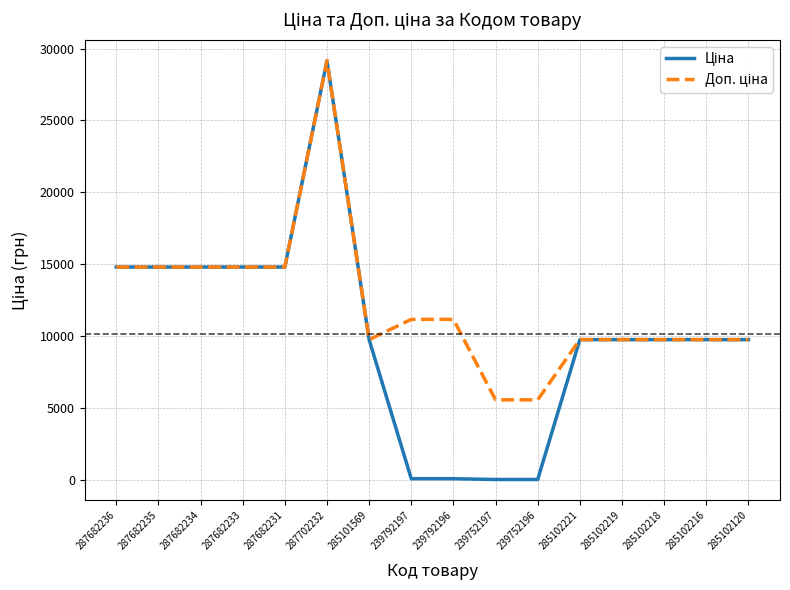

At which category is the sum across all series the highest?

287702232